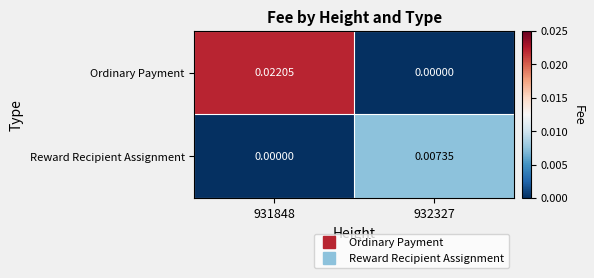

How many series are shown in this chart?

2